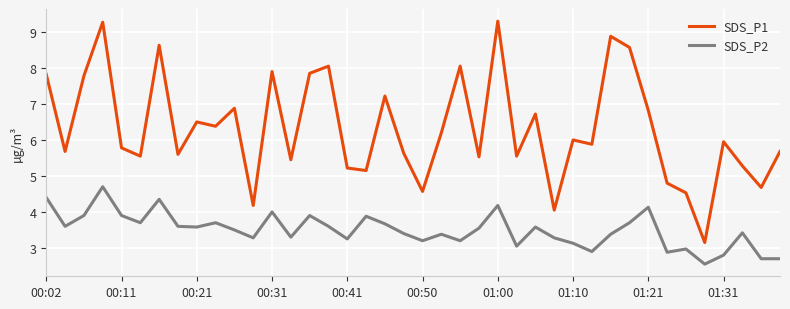

True or false: SDS_P2 and SDS_P1 cross at least once.

False